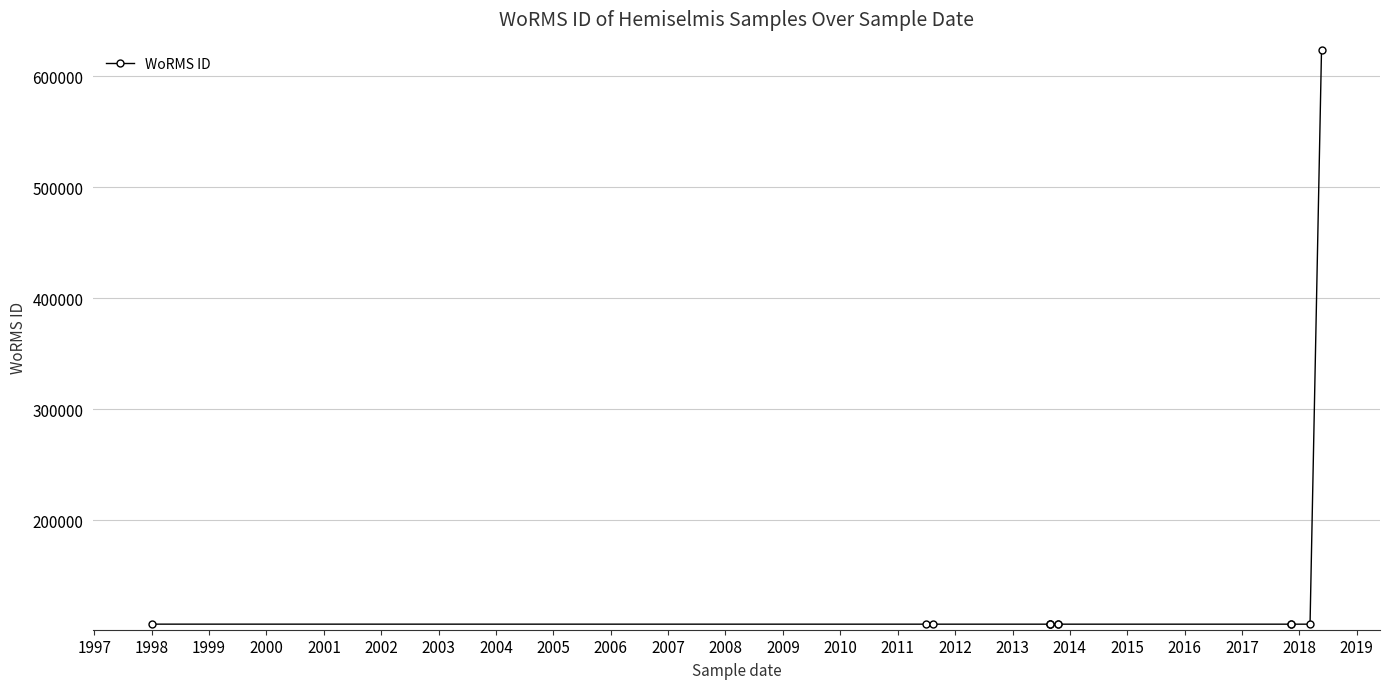

What is the difference between the maximum and minimum values?

517162